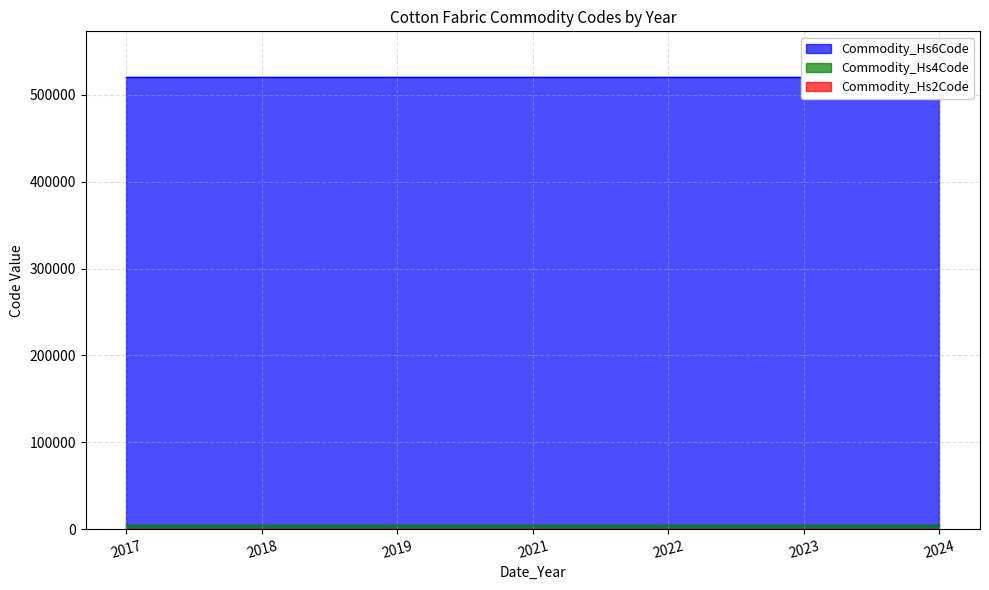

What is the total value across all series at 2021?

526192